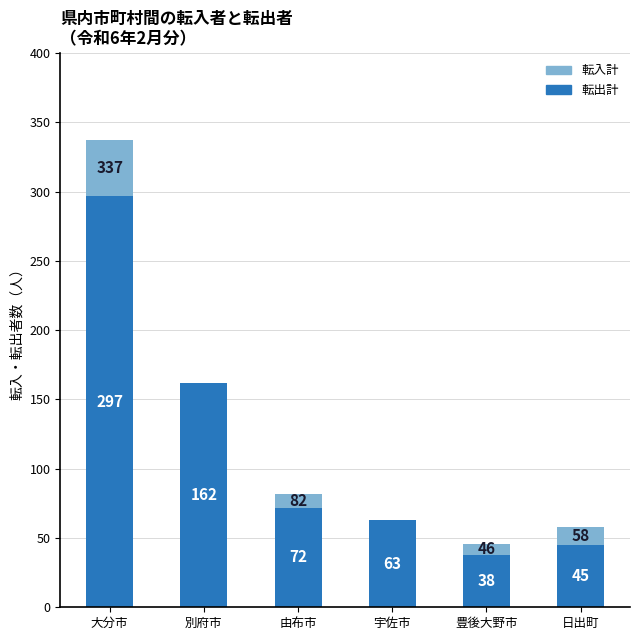

Where is 転出計 nearest to the value 167?

別府市